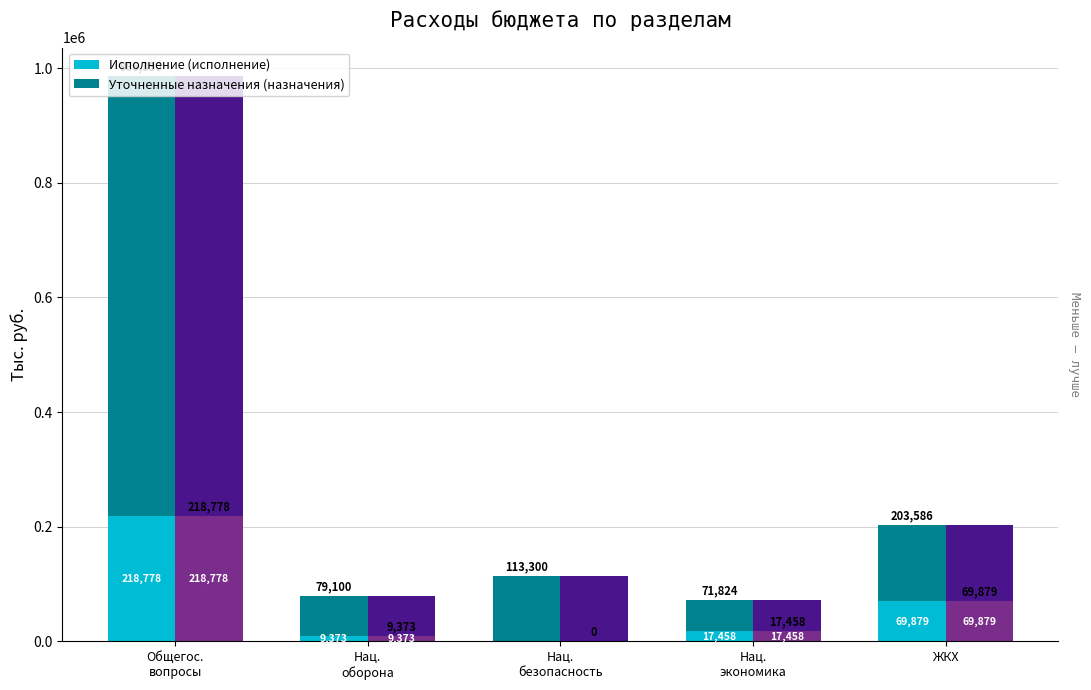

What is the average value of the Исполнение (исполнение) series?

63097.4